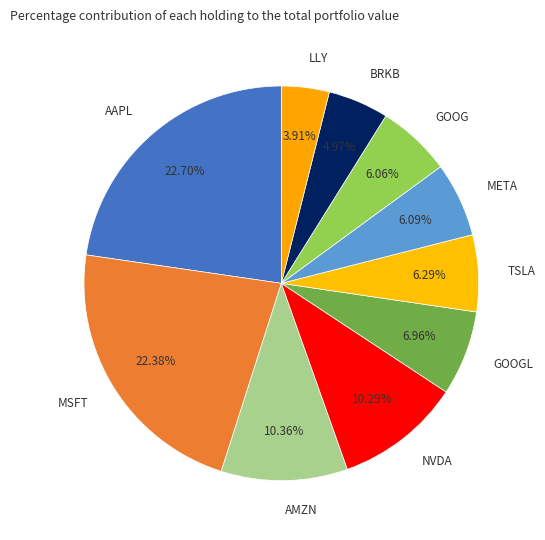

Is AAPL the majority of the pie?

No